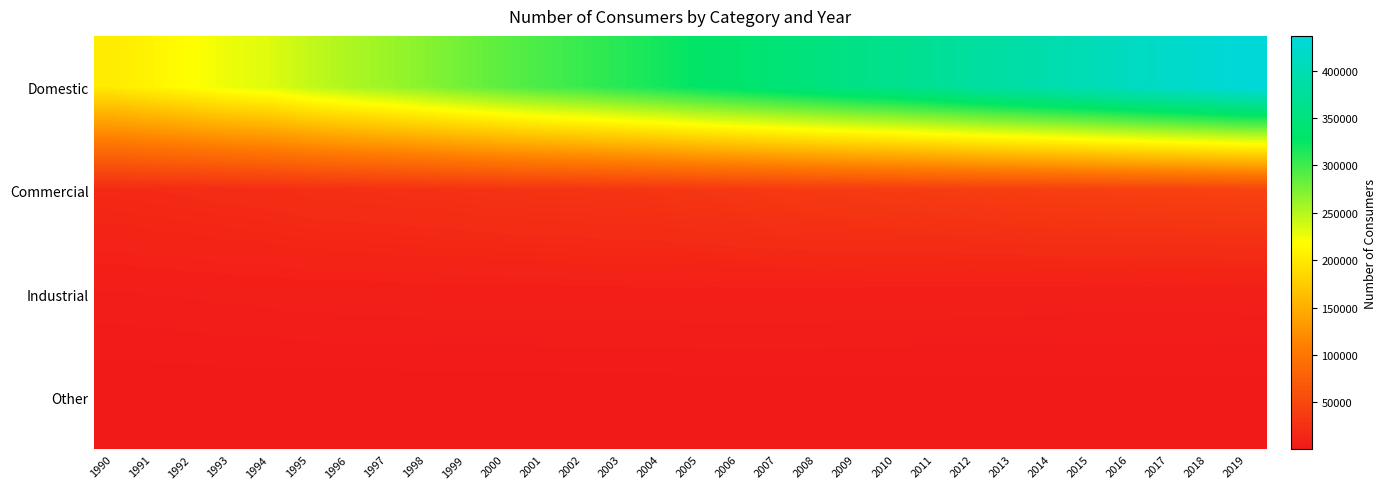

Which series has the largest range (max minus min)?

Domestic